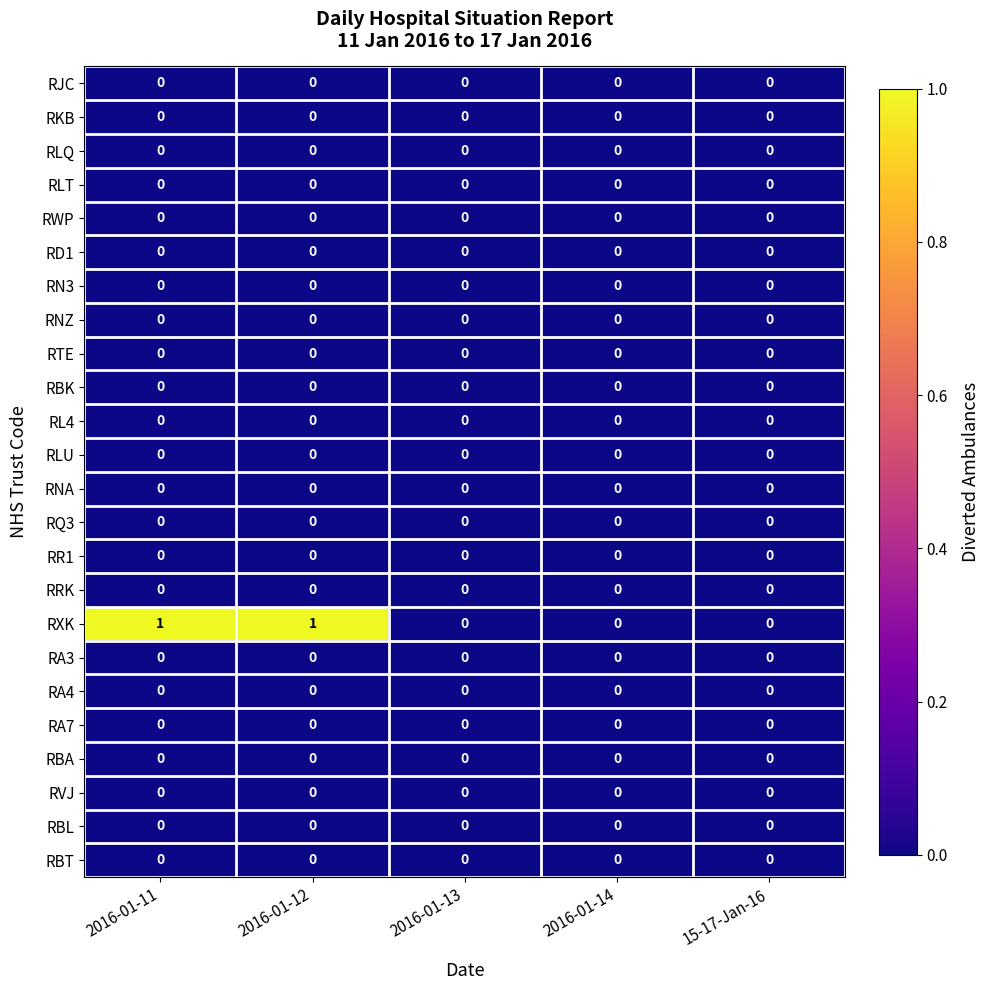

Which series has the largest range (max minus min)?

RXK